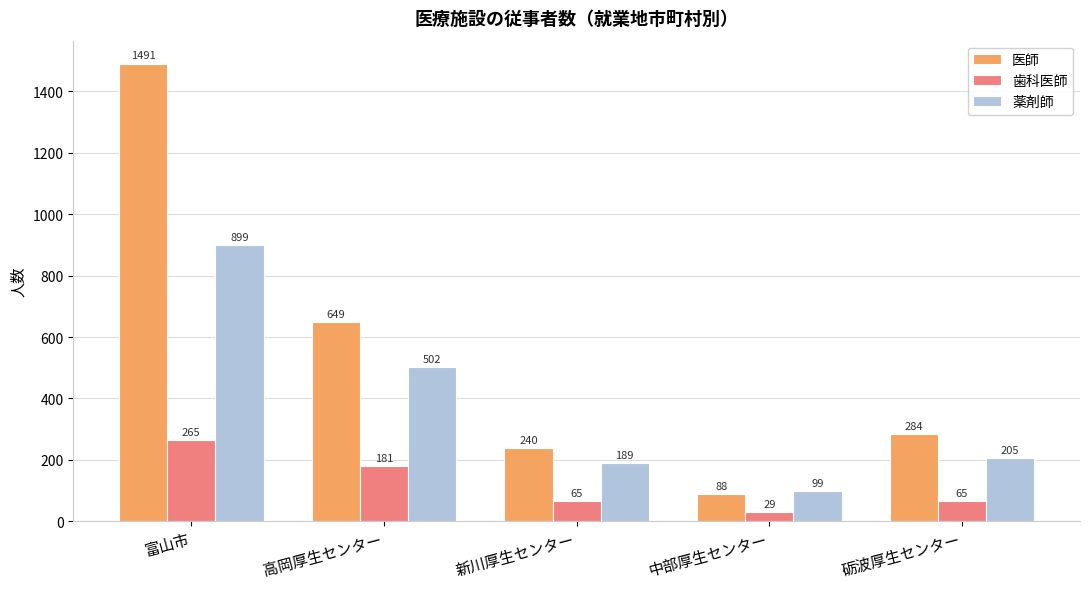

The value of 医師 at 中部厚生センター is 38. True or false?

False